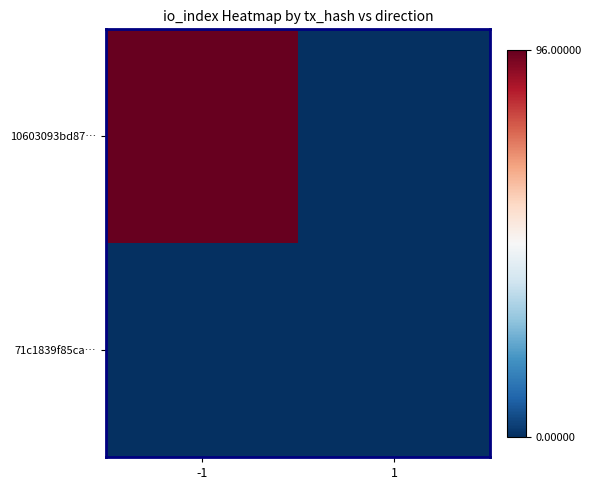

How many data points does each series have?

2